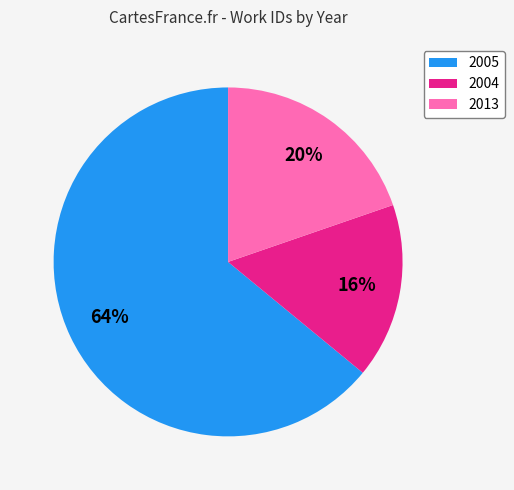

To the nearest percent, what is the difference between the largest and smallest slice percentages?

48%